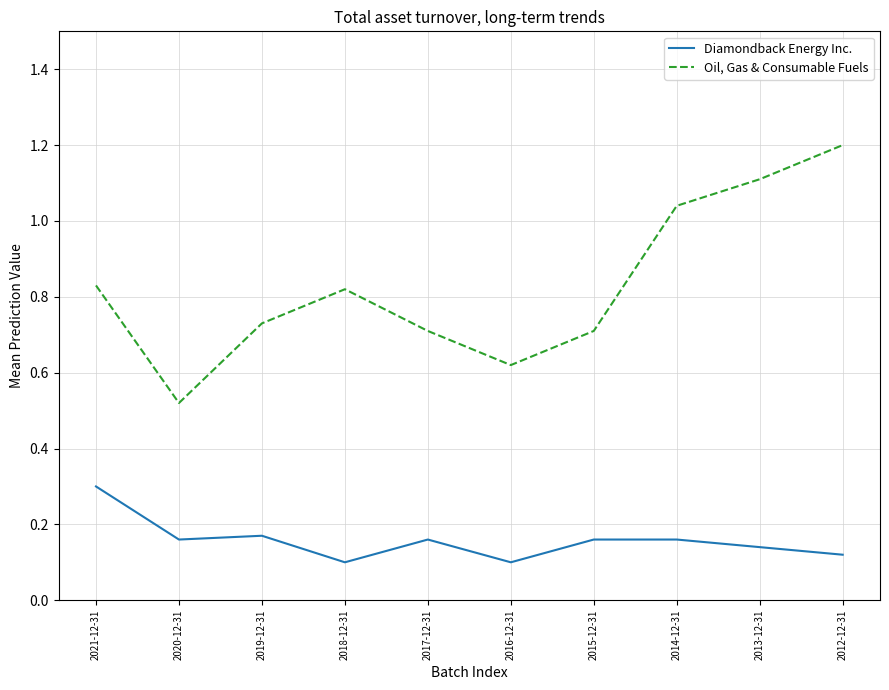

At how many categories does at least one series exceed 0?

10